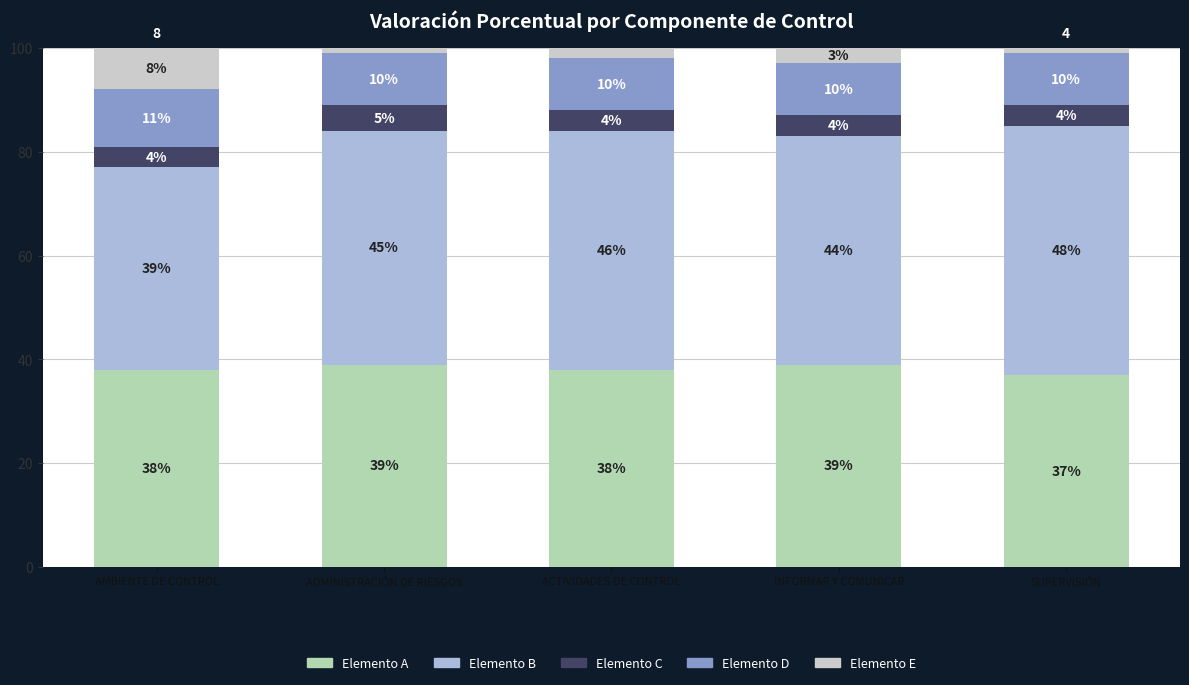

How many categories are shown in the chart?

5